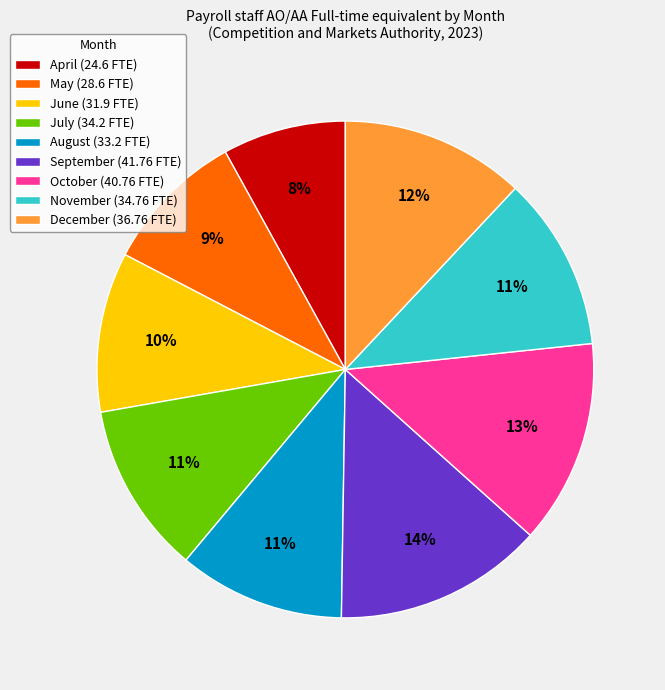

To the nearest percent, what percentage of the pie is November?

11%